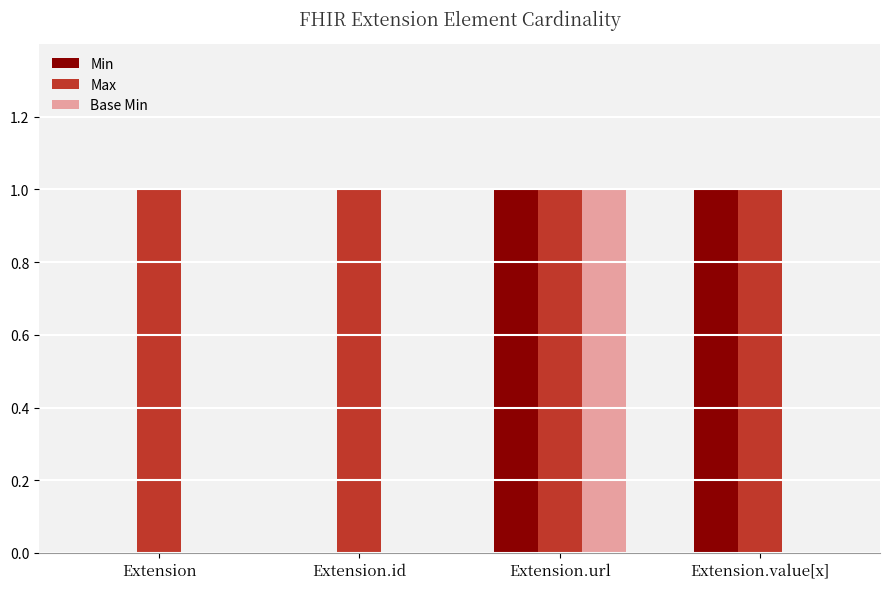

Are the bars horizontal?

No